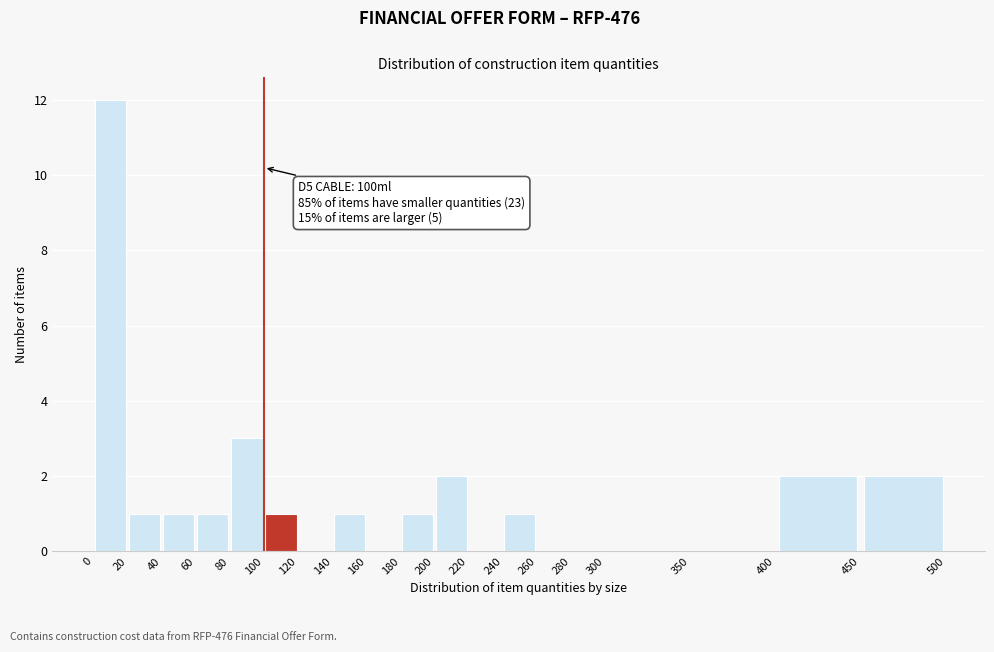

Over which range of the x-axis is the bar tallest?

0 to 20